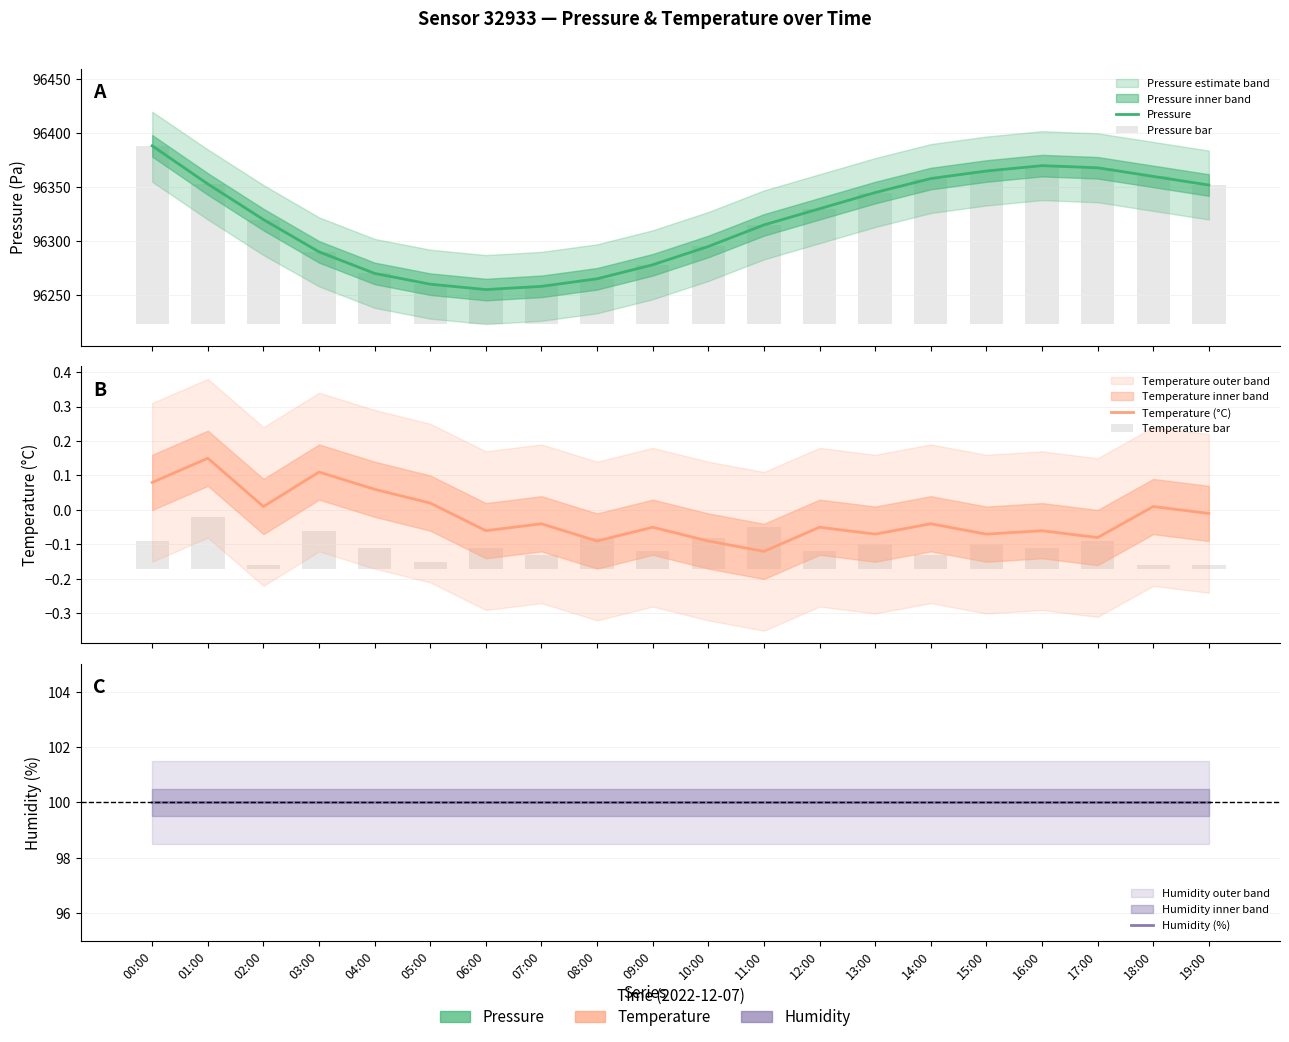

What is the average value of the Humidity (%) series?

100.0